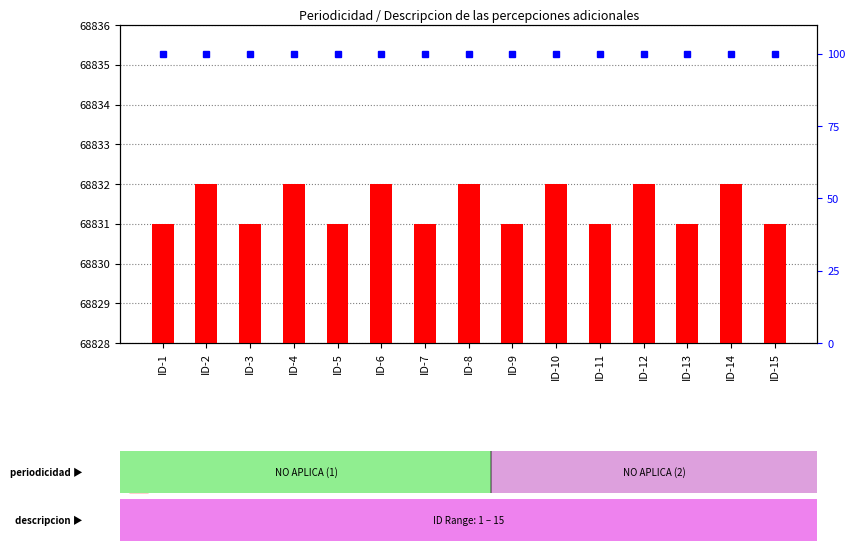

List the series in order of their overall mean, highest first.

count, percentile rank within the sample